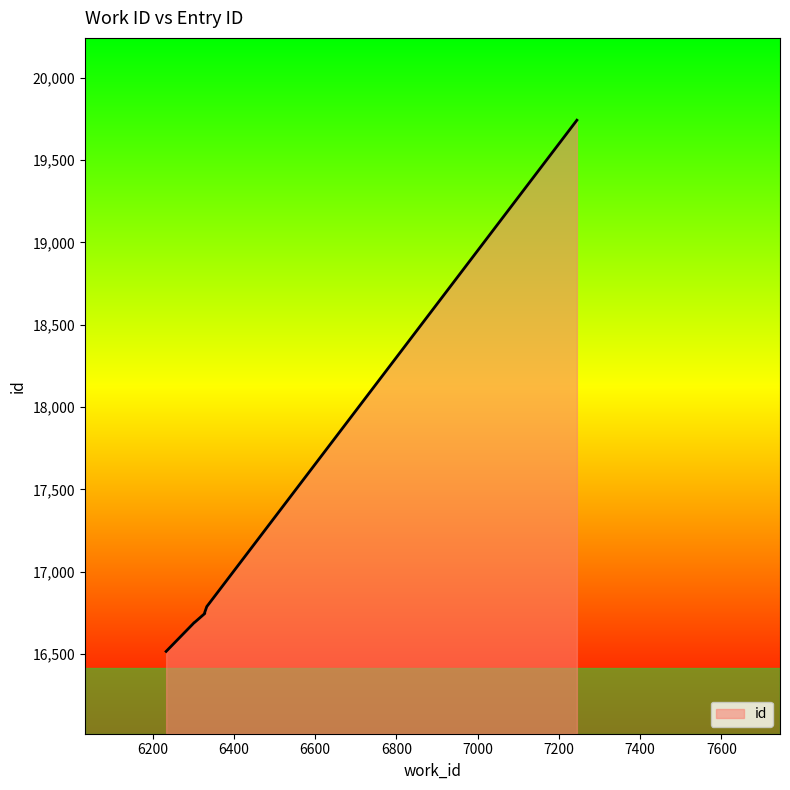

Does the chart have visible grid lines?

No